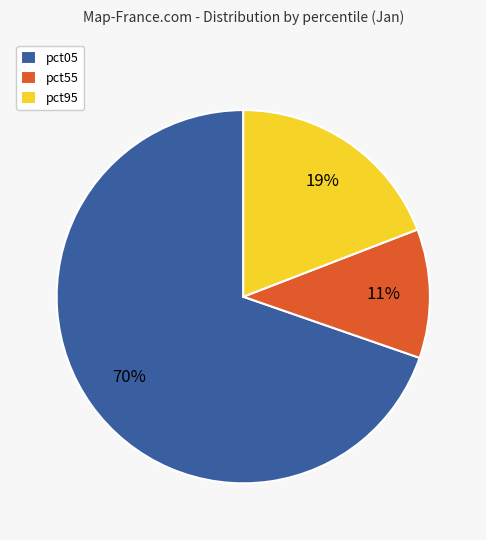

Between pct55 and pct95, which is larger?

pct95